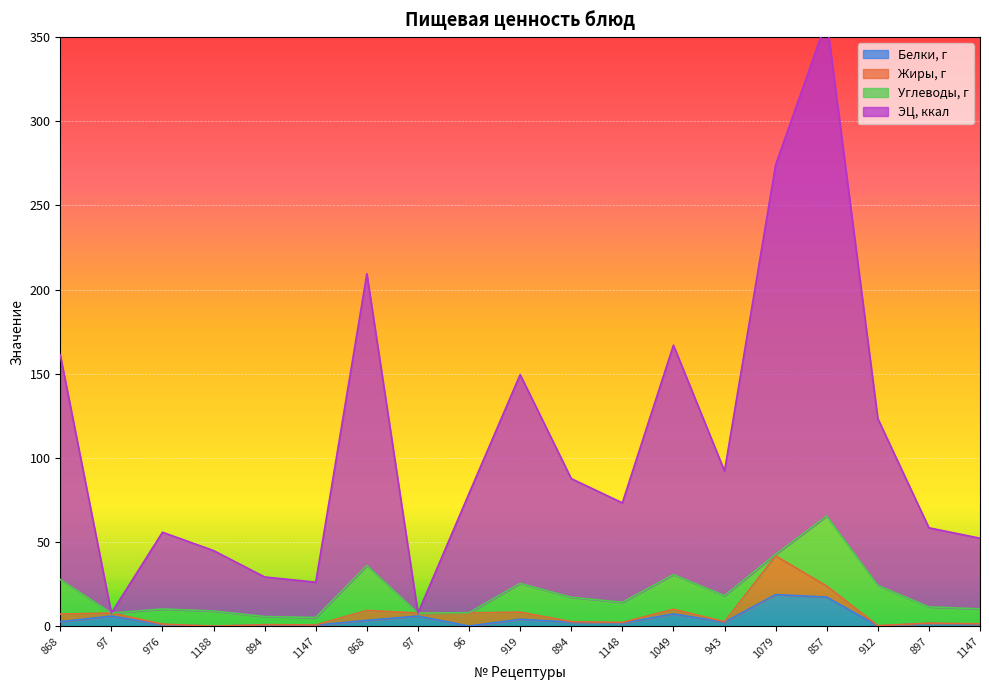

What is the approximate value of Белки, г at 943?

2.4